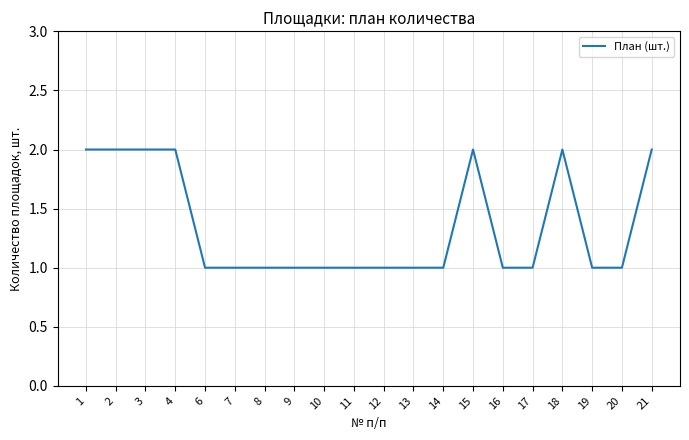

What is the ratio of the value at 15 to the value at 9?

2.0